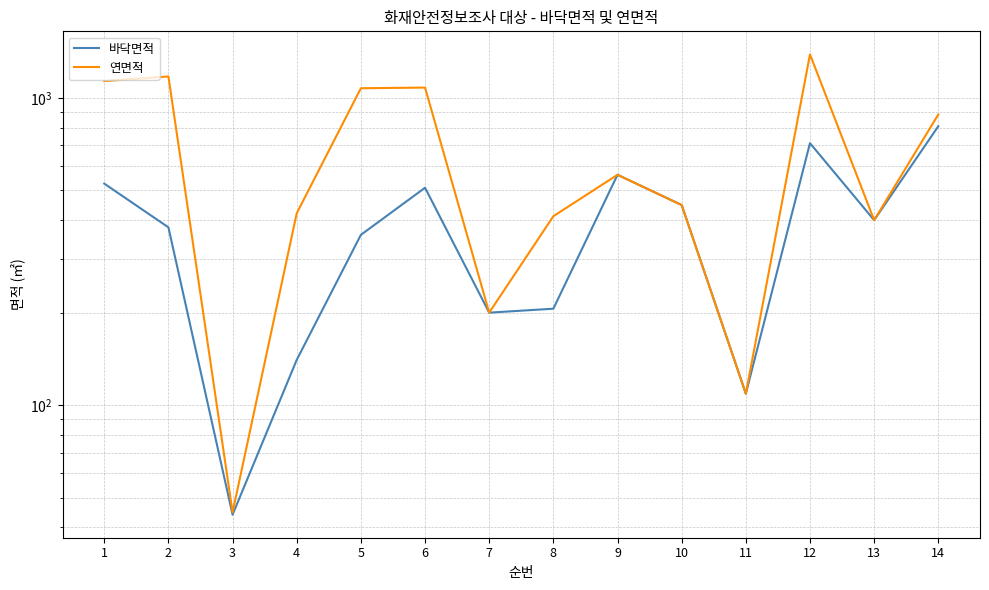

Reading left to right, list all the values displayed in this chart.

바닥면적: 526.0	379.1	44.0	140.4	358.3	509.9	200.0	206.0	561.9	448.0	109.0	712.3	400.0	808.5
연면적: 1134.0	1174.3	44.8	421.2	1075.0	1080.3	200.0	412.0	561.9	448.0	109.0	1385.8	400.0	882.9